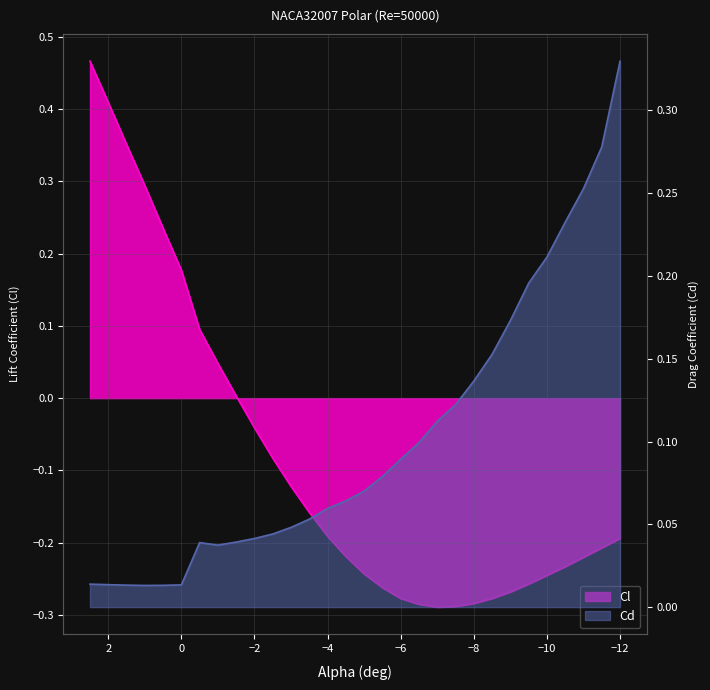

List the series in order of their peak value, highest first.

Cl, Cd